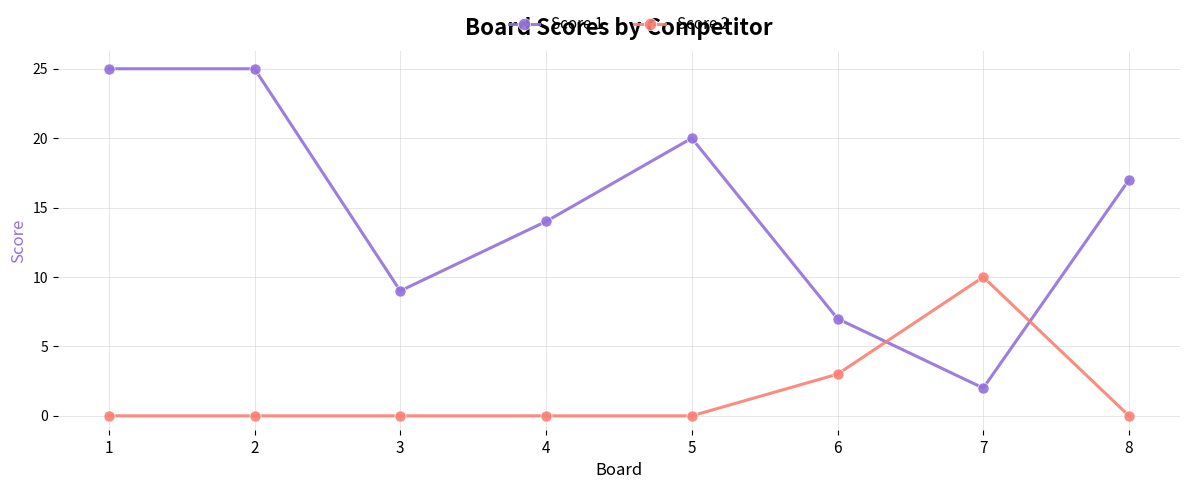

Where is the first local minimum for Score 1?

3